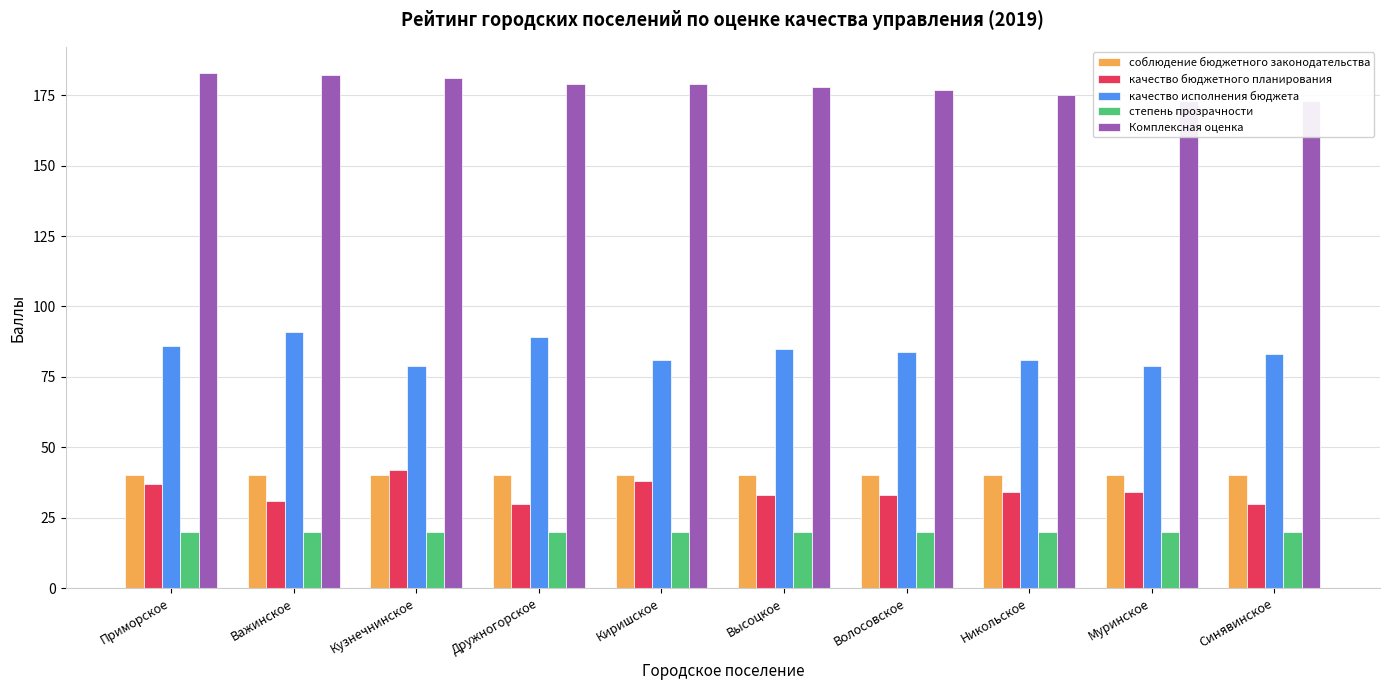

At Дружногорское, list the series in order from smallest to largest.

степень прозрачности, качество бюджетного планирования, соблюдение бюджетного законодательства, качество исполнения бюджета, Комплексная оценка